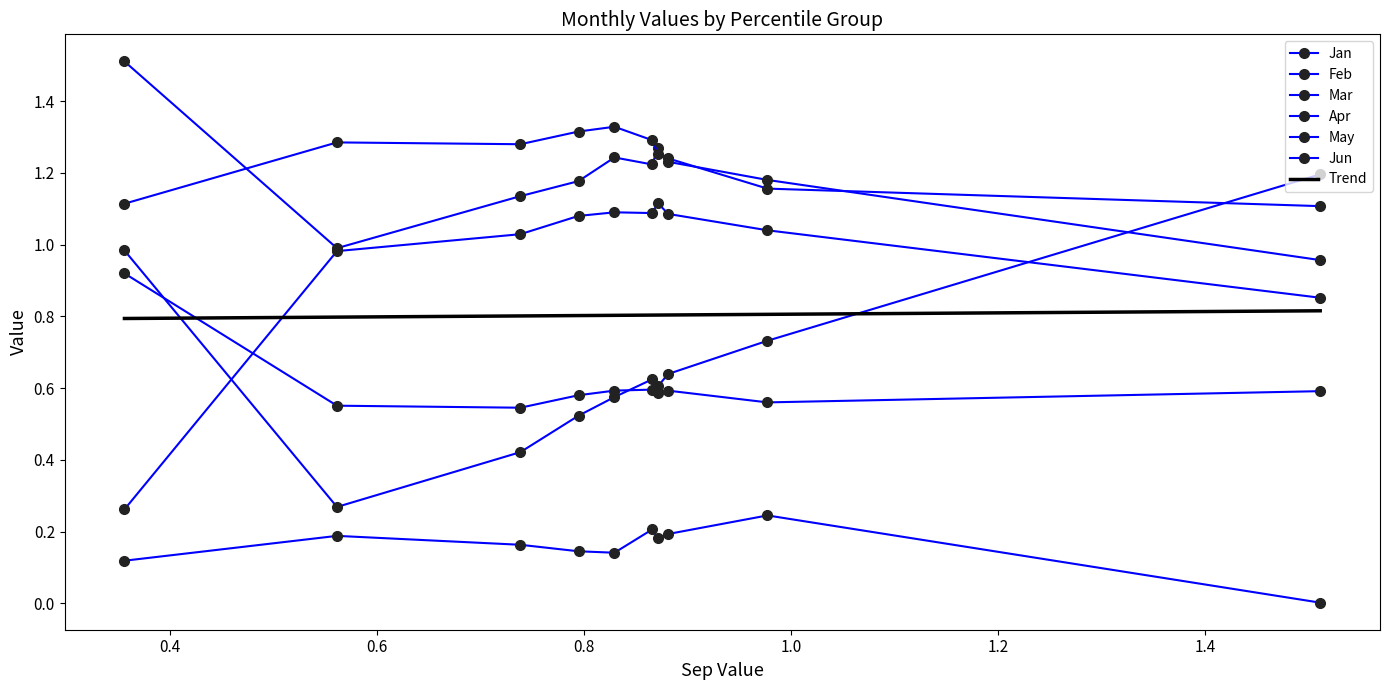

True or false: Apr and May cross at least once.

True